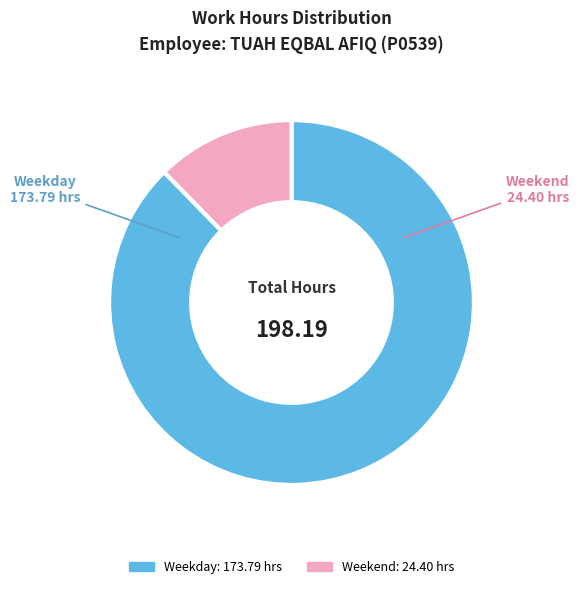

Is there any slice that represents more than half of the pie?

Yes